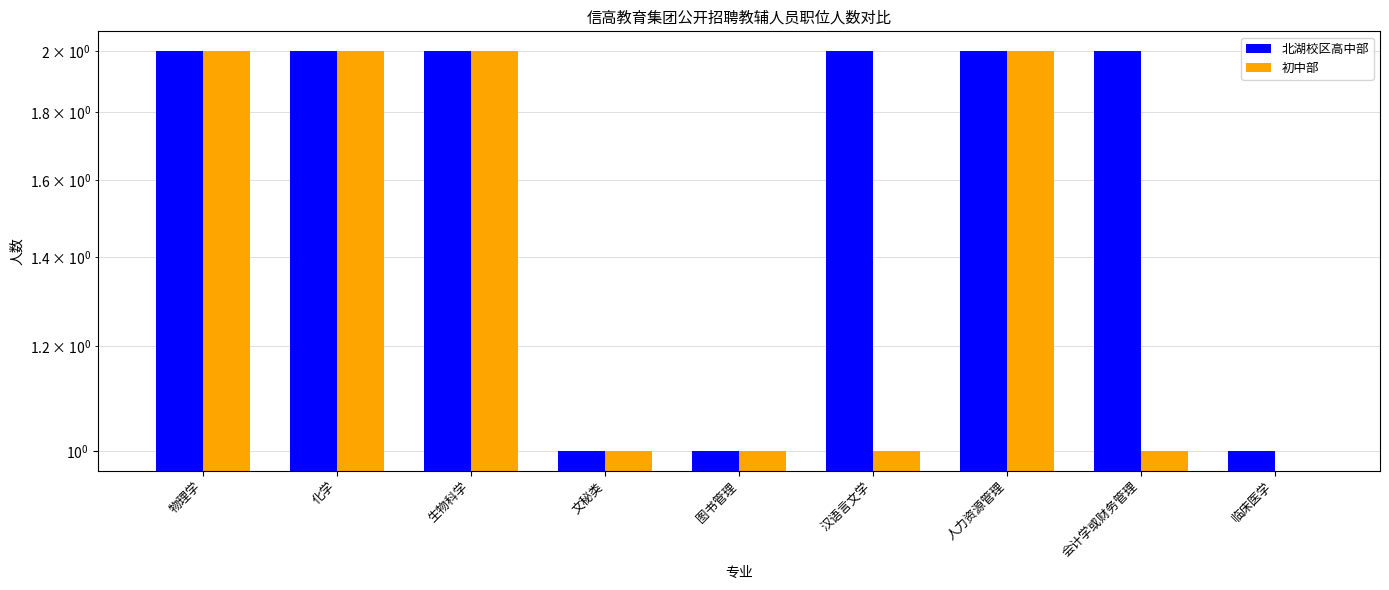

What are all the series names shown in the legend?

北湖校区高中部, 初中部